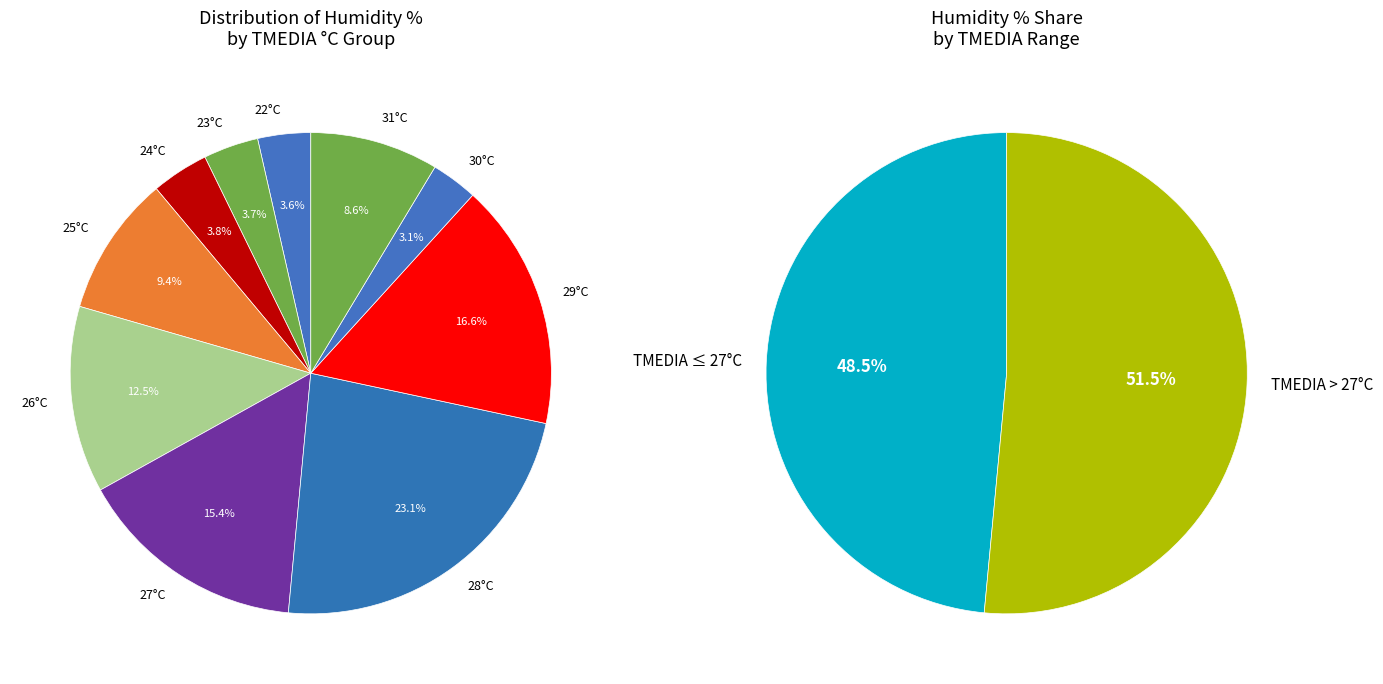

Is there a majority slice in this chart?

No